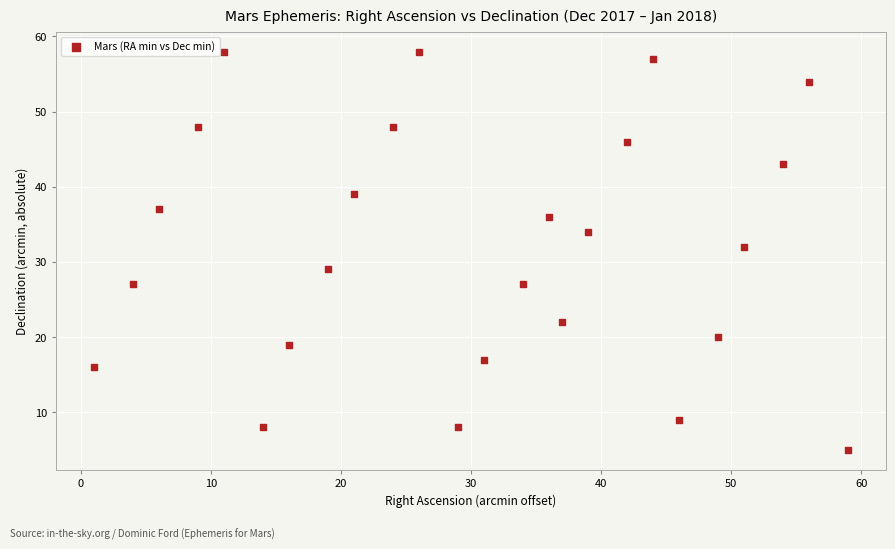

What is the range of Y values (max minus min)?

53